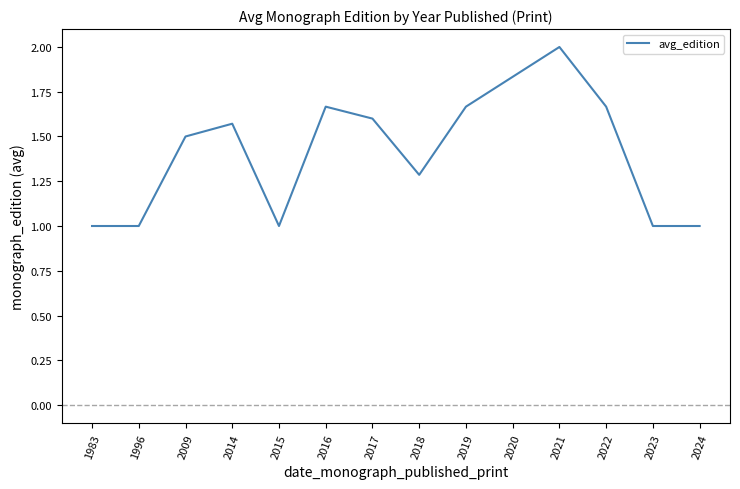

What is the minimum value shown in the chart?

1.0